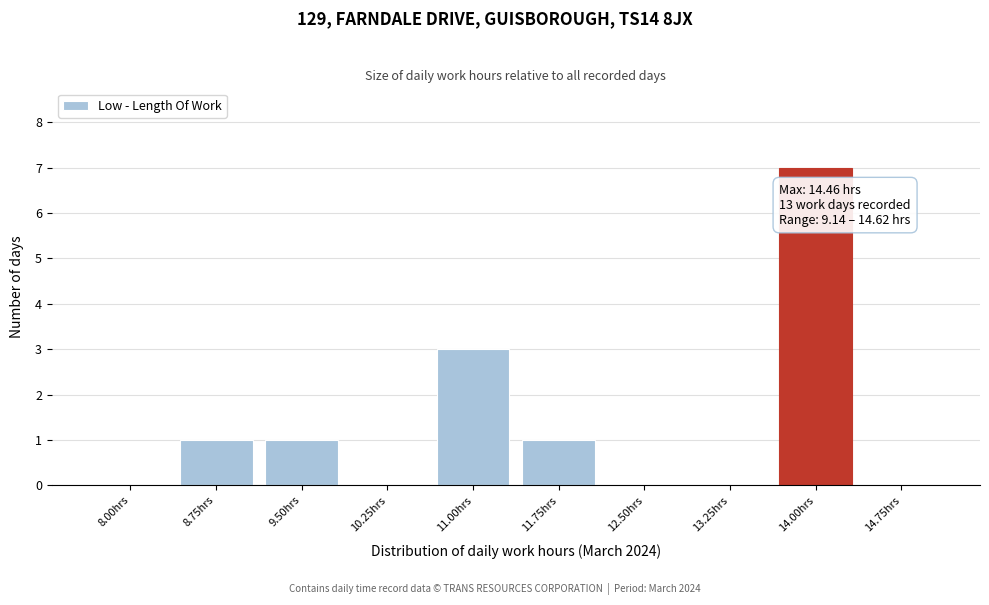

Reading left to right, extract all data points from this chart.

8.00hrs=0	8.75hrs=1	9.50hrs=1	10.25hrs=0	11.00hrs=3	11.75hrs=1	12.50hrs=0	13.25hrs=0	14.00hrs=7	14.75hrs=0